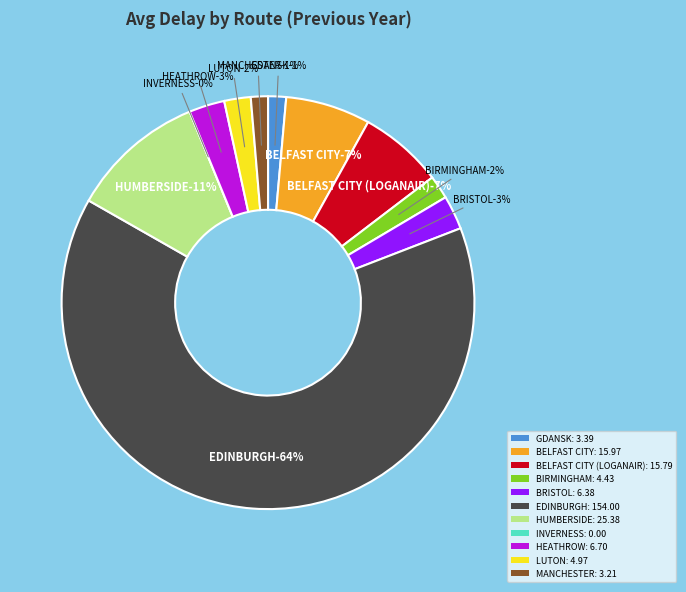

What percentage do BIRMINGHAM and GDANSK together represent?

3.3%